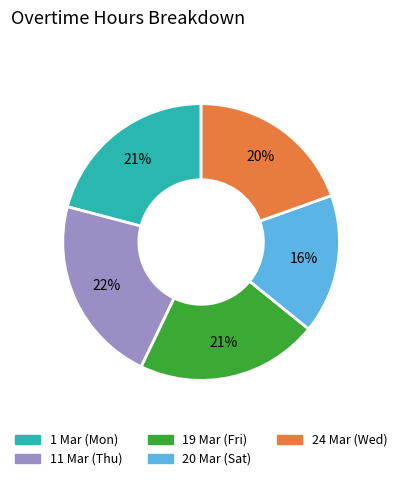

To the nearest percent, what is the average slice percentage?

20%